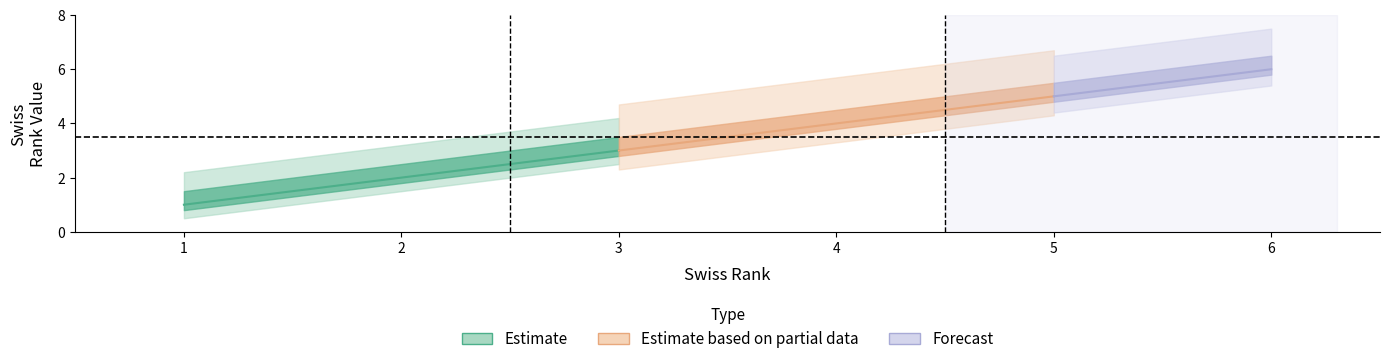

True or false: swiss_rank_high and swiss_rank_mid intersect in this chart.

False